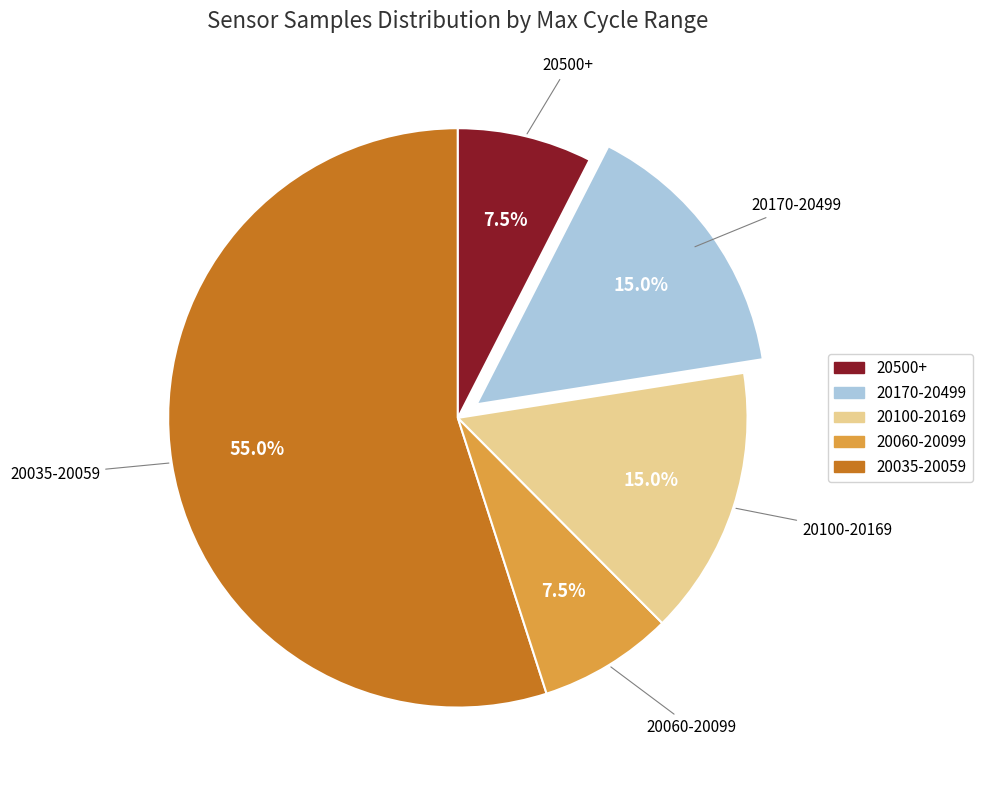

Is there a majority slice in this chart?

Yes